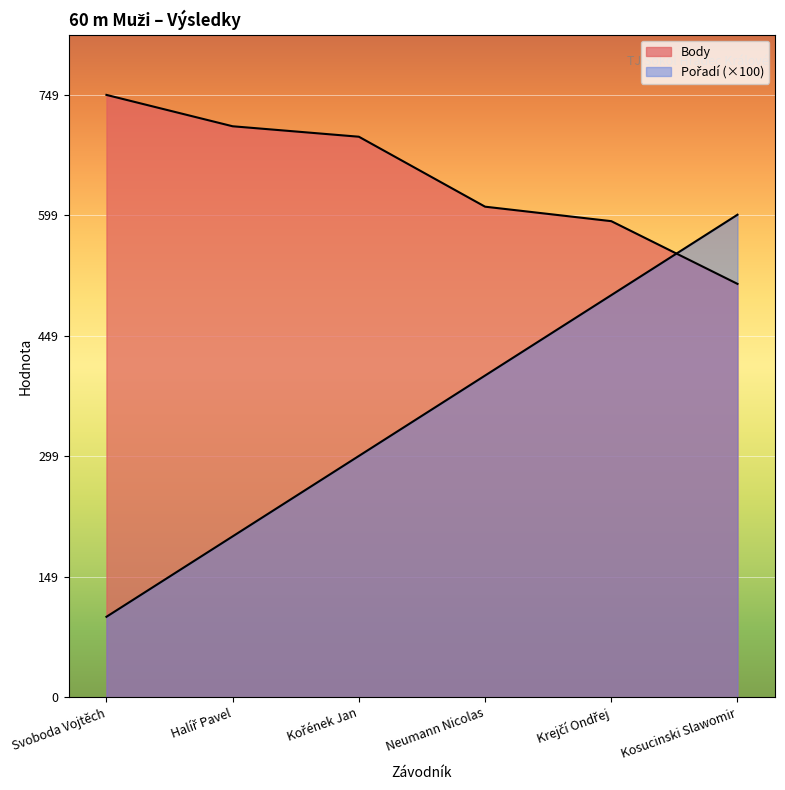

True or false: Body has more than 2 interior local peaks.

False